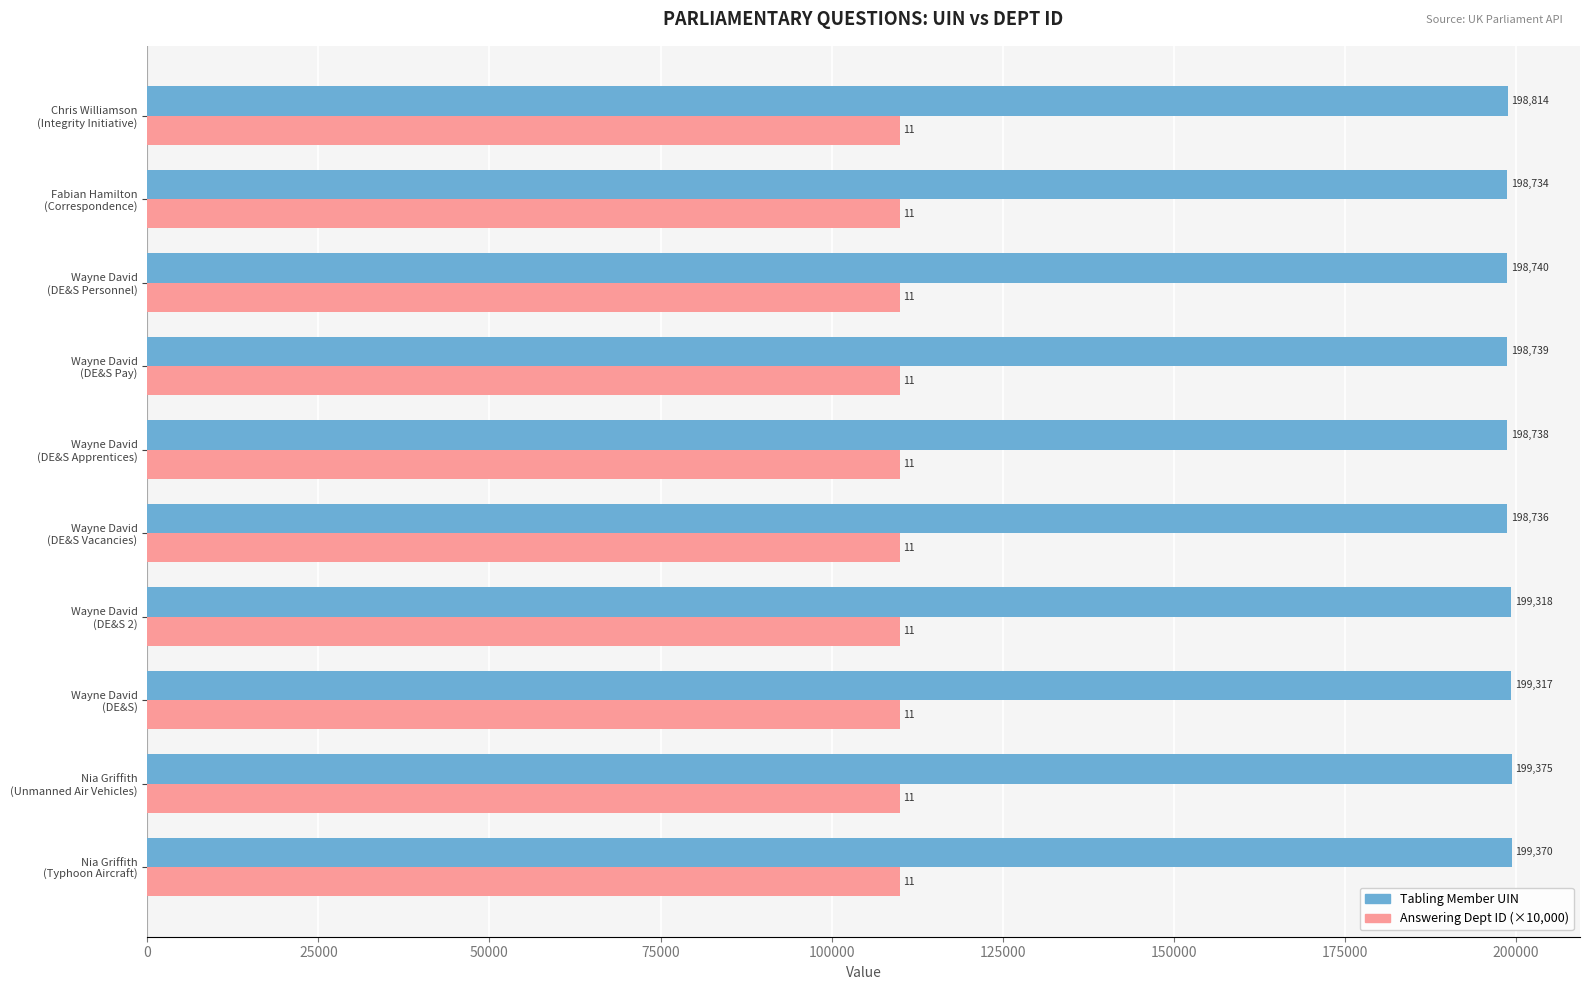

Which series has the largest total across all categories?

Tabling Member UIN